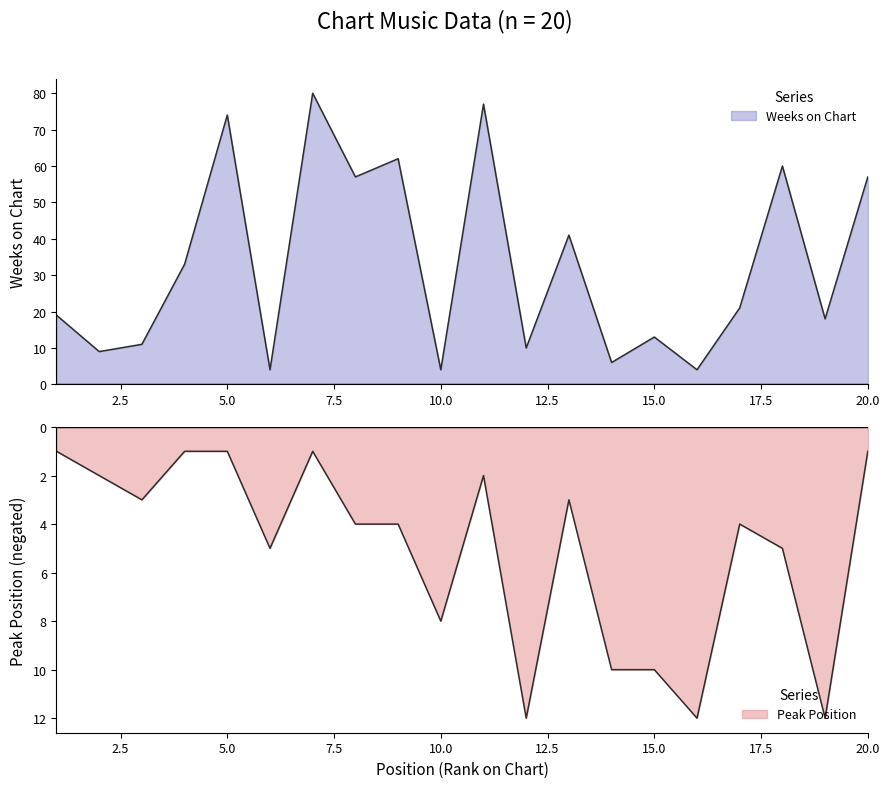

How many interior local valleys does the Peak Position series have?

6